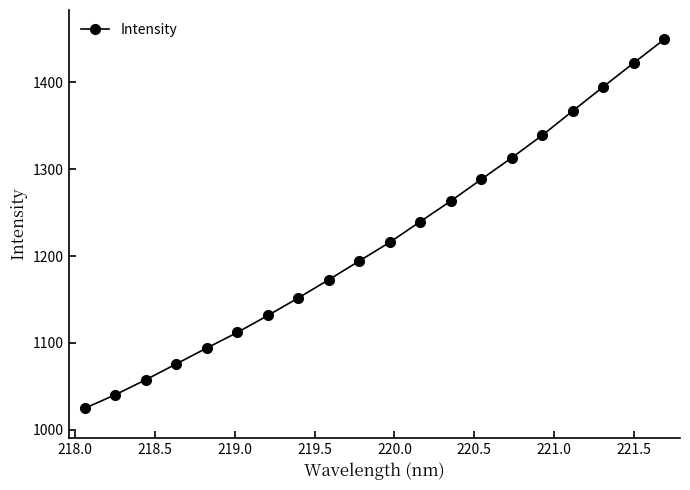

How many data points are above 1215?

10